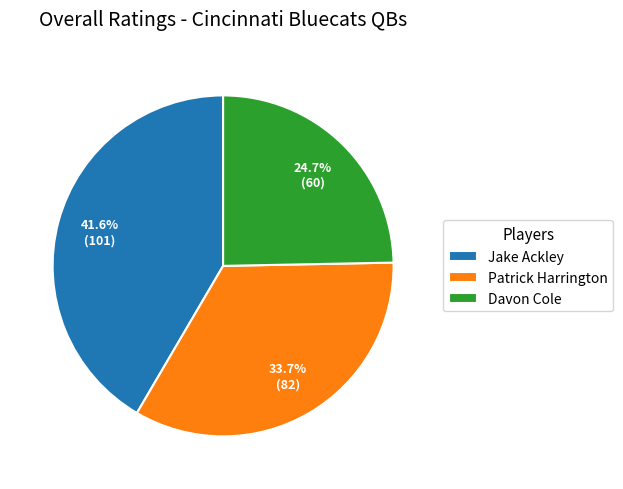

What percentage is the Patrick Harrington slice, to the nearest percent?

34%